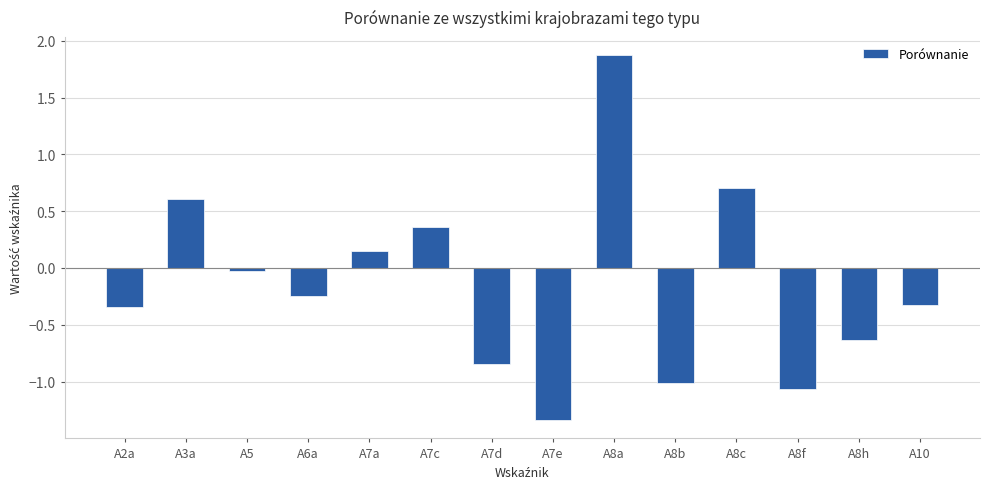

Is it true that the value at A8h is -0.6?

True